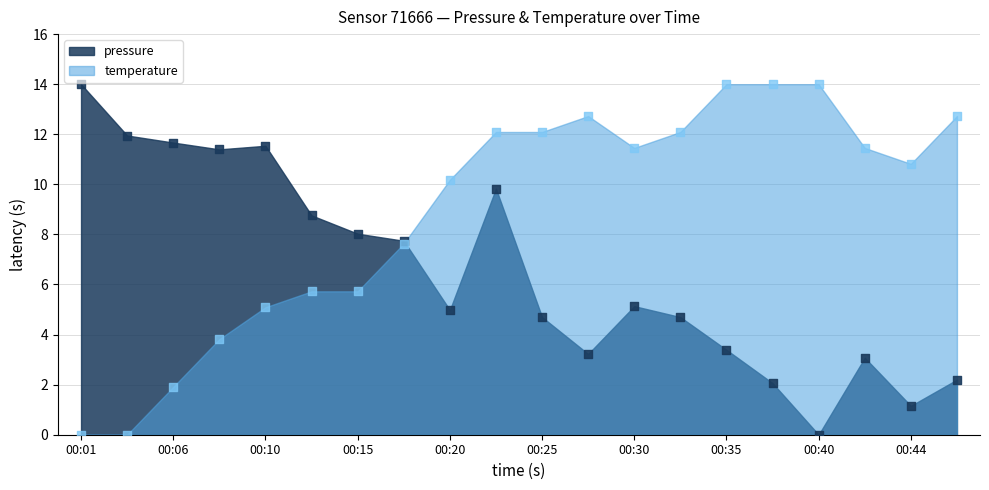

Which series has the widest spread of Y values?

pressure